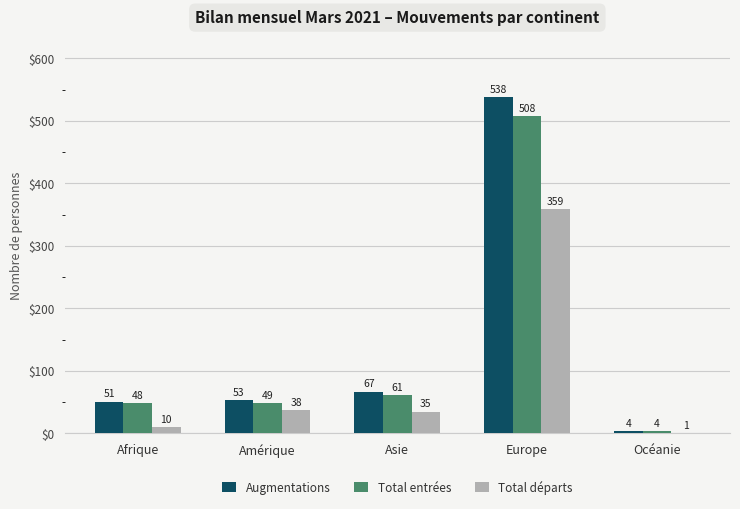

Does the chart contain stacked bars?

No